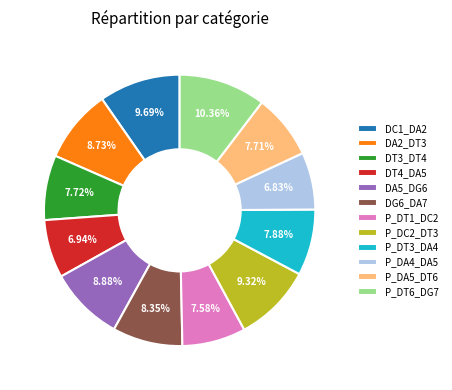

Is there any slice that represents more than half of the pie?

No